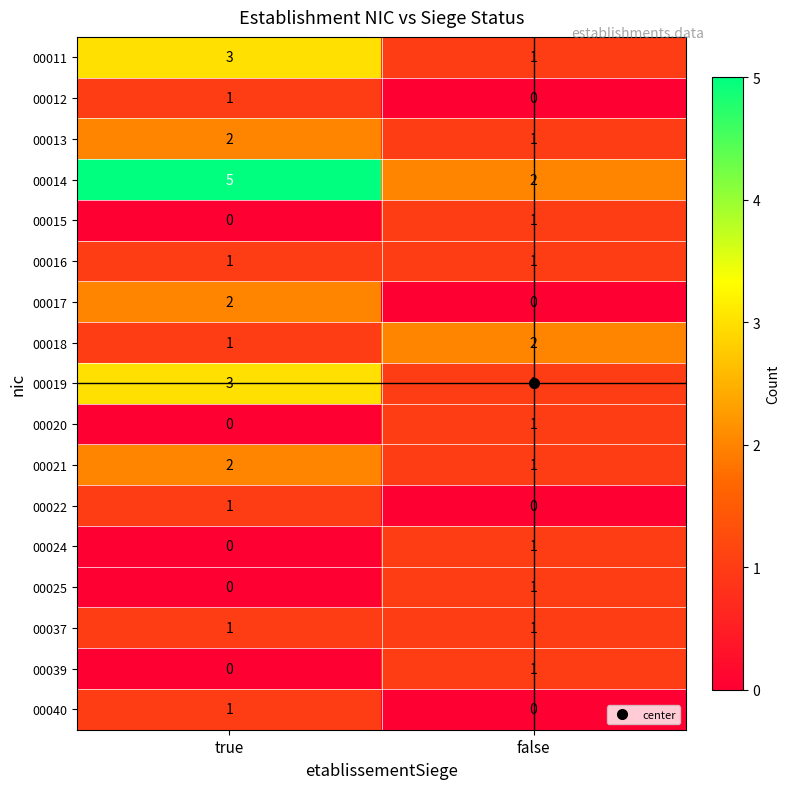

What is the spread (max minus min) of values at true?

5